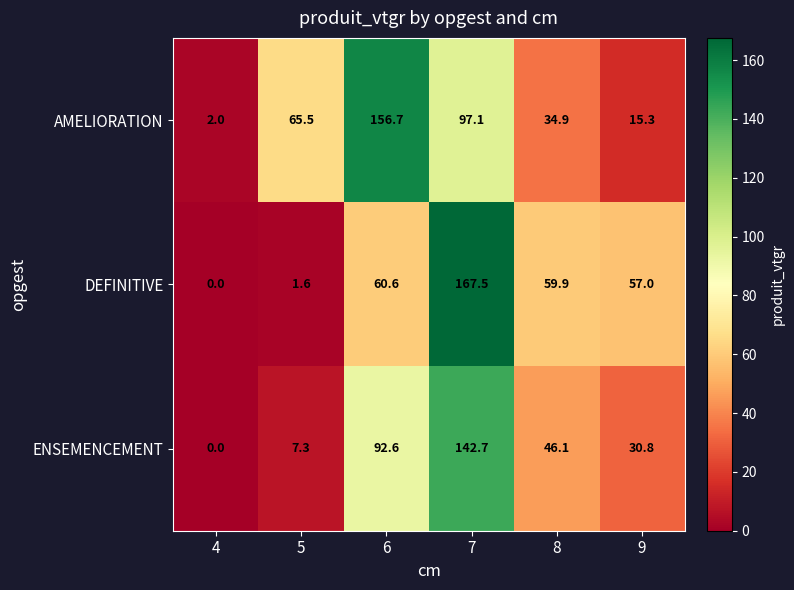

At which category is the sum across all series the highest?

7